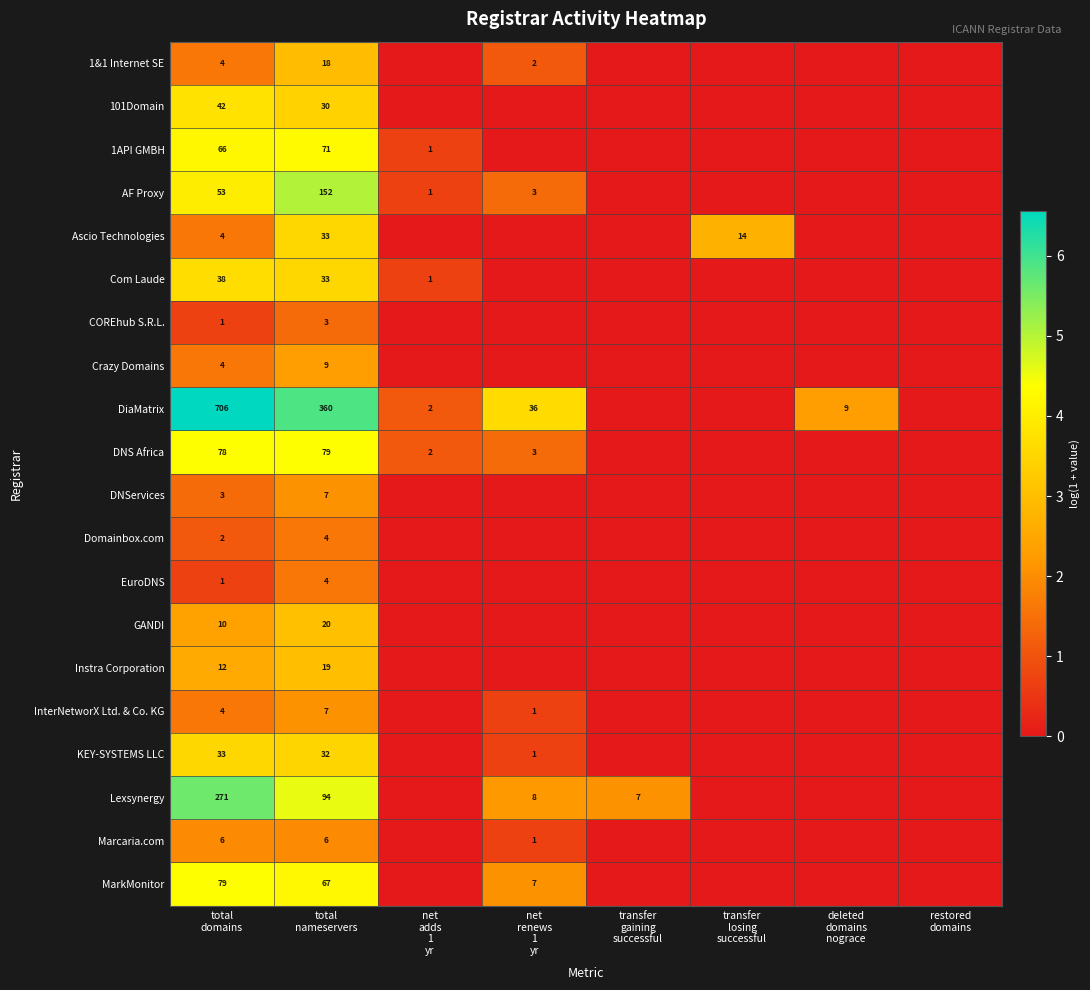

True or false: Com Laude has a value of 0.0 at deleted domains nograce.

True